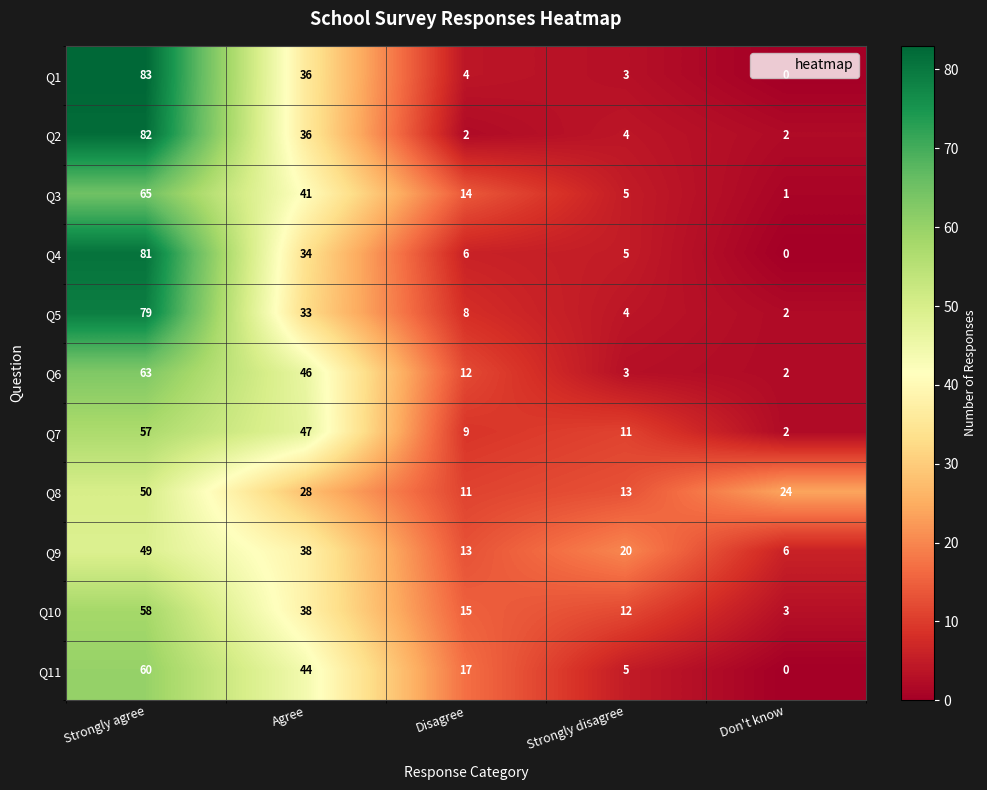

Which series changed the most between Strongly agree and Disagree?

Q2